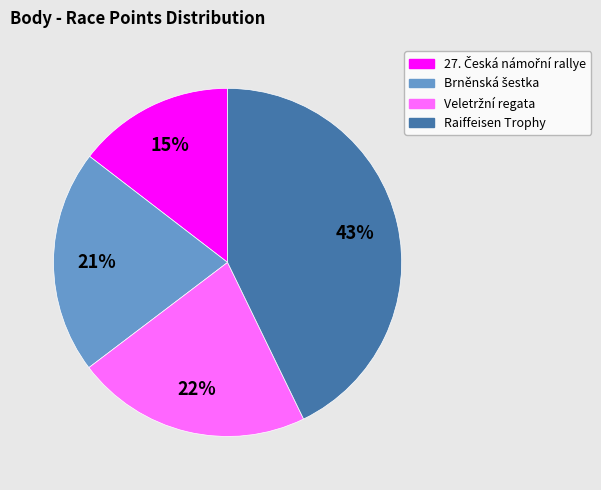

To the nearest percent, what is the difference between the largest and smallest slice percentages?

28%